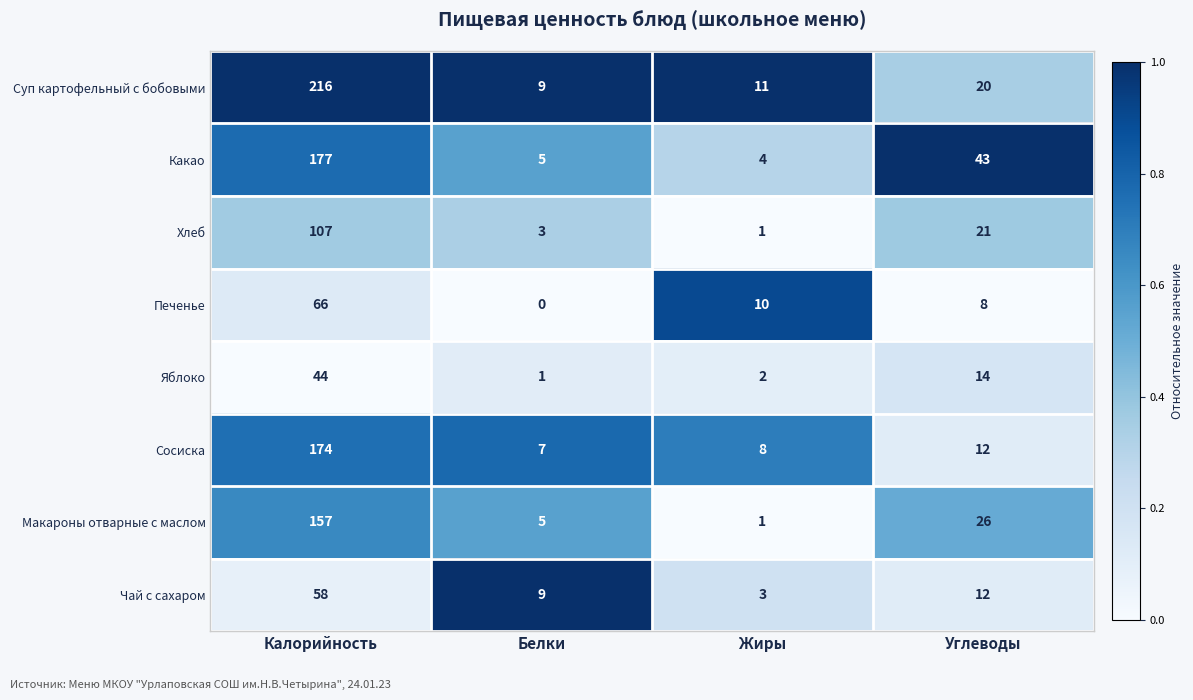

What is the sum of the Какао values at Жиры and Углеводы?

47